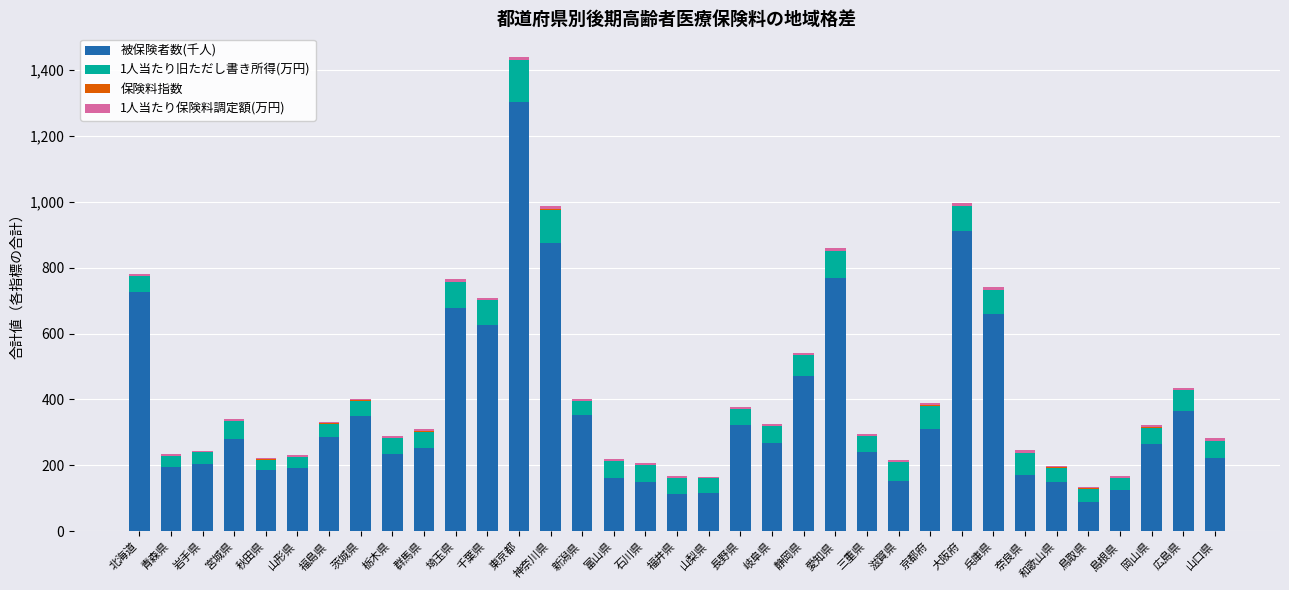

The 被保険者数(千人) series shows 548.7 at 長野県. True or false?

False